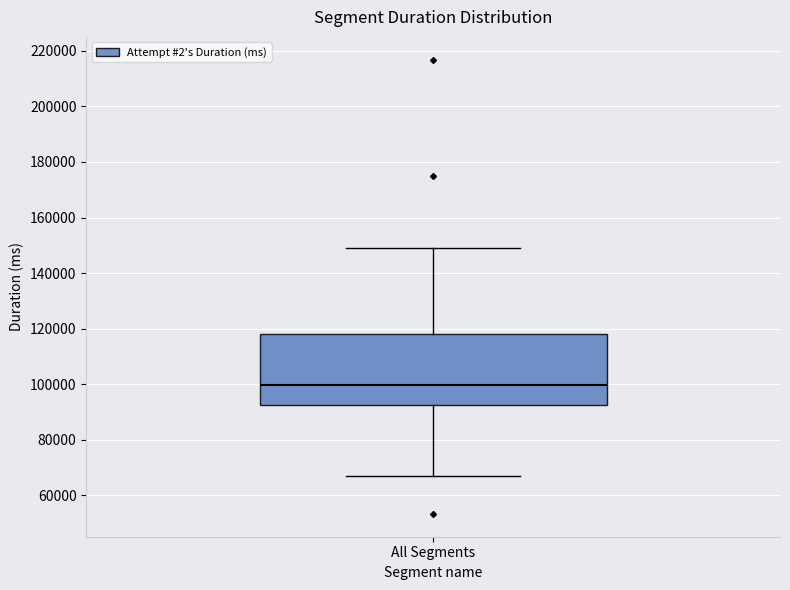

Transcribe this box plot: give where the median line is, the range the box spans, and where the two whiskers end, as read against the y-axis. The values are not printed on the chart, so give them approximately, as read against the axis.

median 100000, box 92000 to 118000, whiskers 68000 to 150000